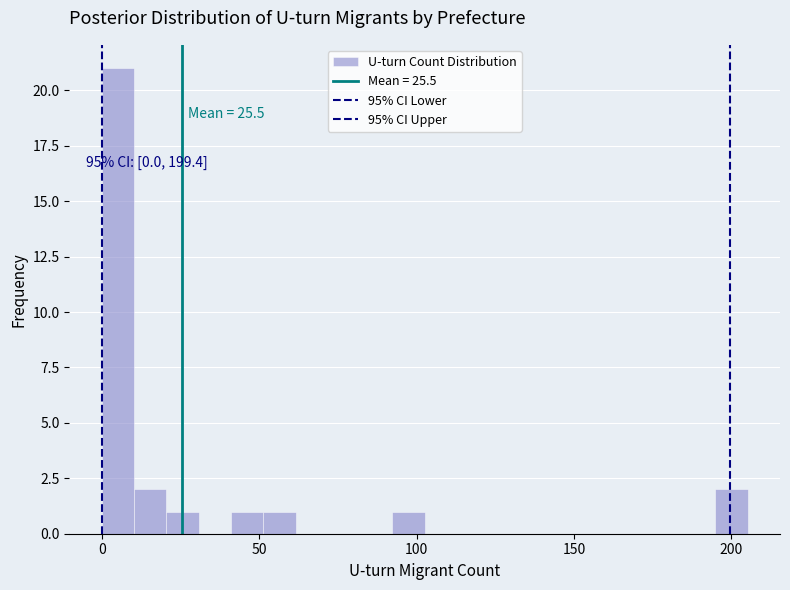

Read against the x-axis, roughly where is the centre of the tallest bar?

5